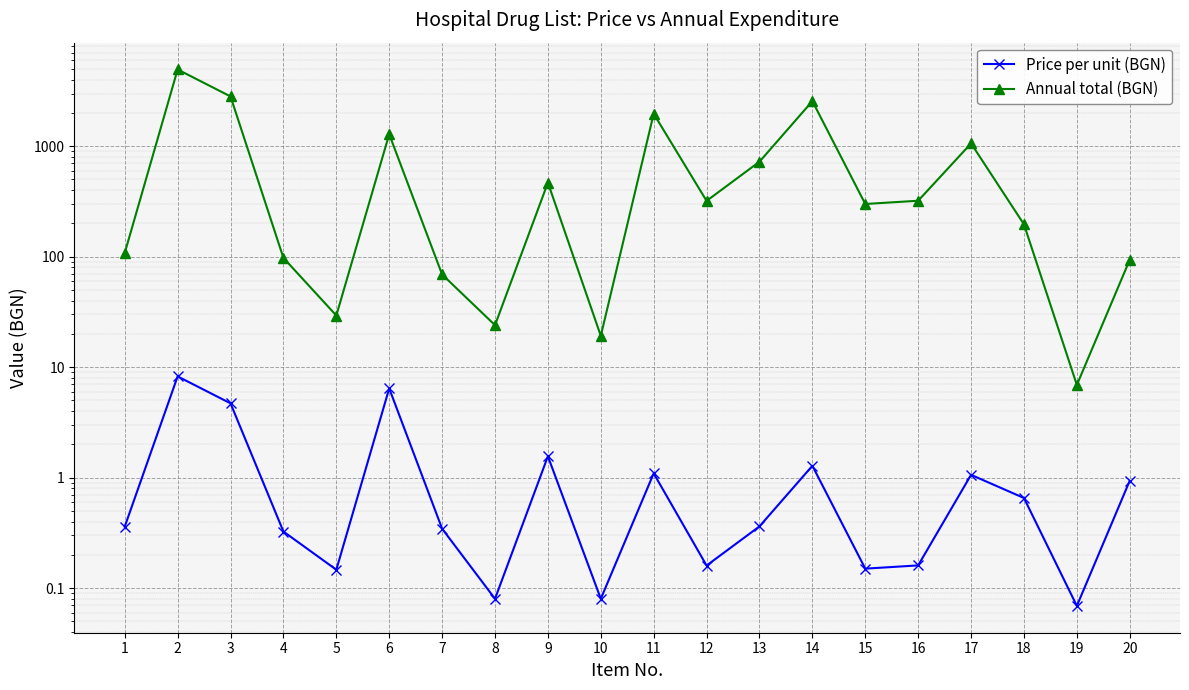

Is this an area chart (filled region under the line)?

No